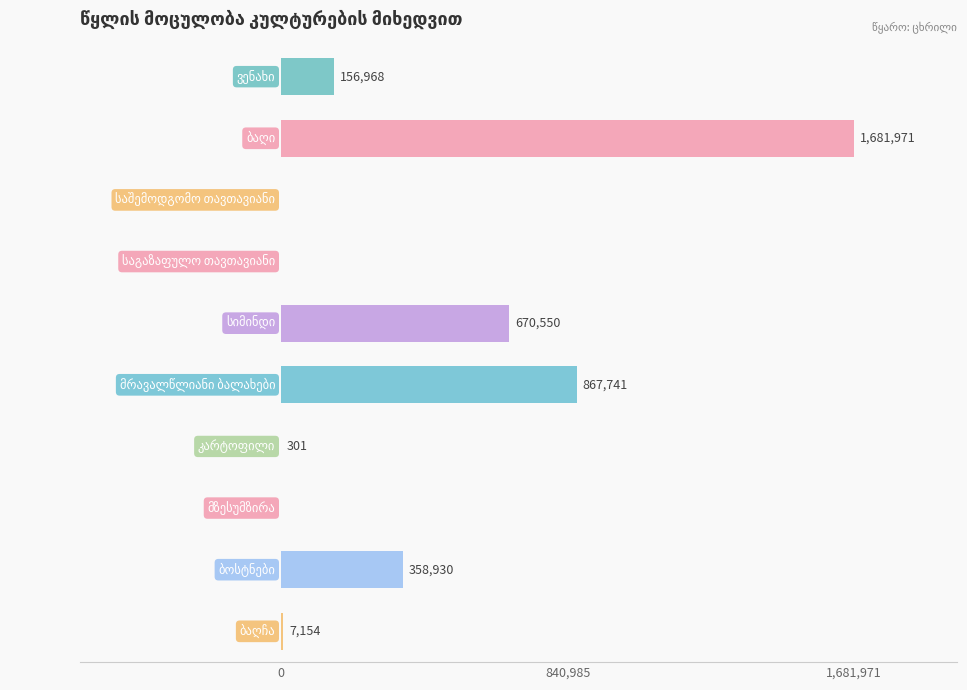

What is the greatest value displayed?

1681971.2